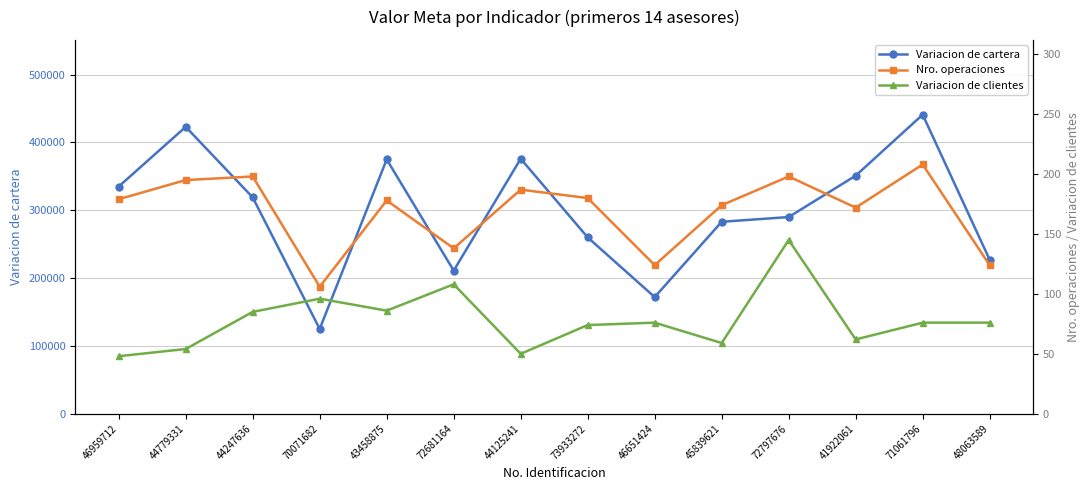

Reading right to left, transcribe all the data shown in this chart.

Variacion de cartera: 227000	441000	351000	290000	283000	172000	260000	376000	211000	375000	125000	319000	423000	335000
Nro. operaciones: 124	208	172	198	174	124	180	187	138	178	106	198	195	179
Variacion de clientes: 76	76	62	145	59	76	74	50	108	86	96	85	54	48